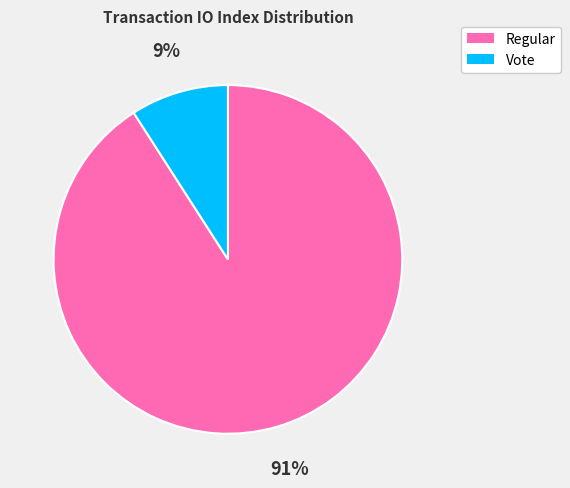

Is it true that Regular is 99% of the pie?

False